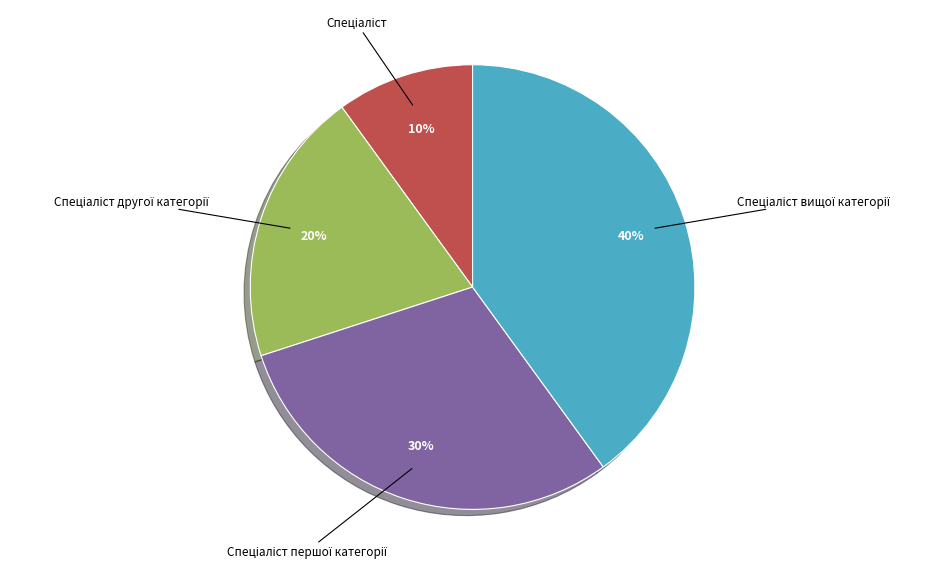

Is there a majority slice in this chart?

No